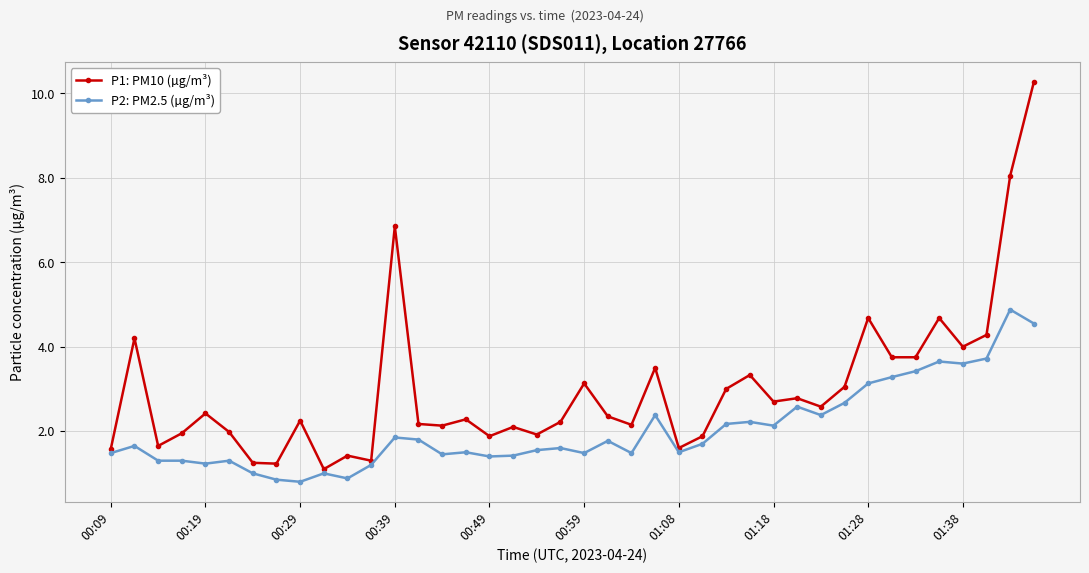

Which series has the largest total across all categories?

P1: PM10 (µg/m³)